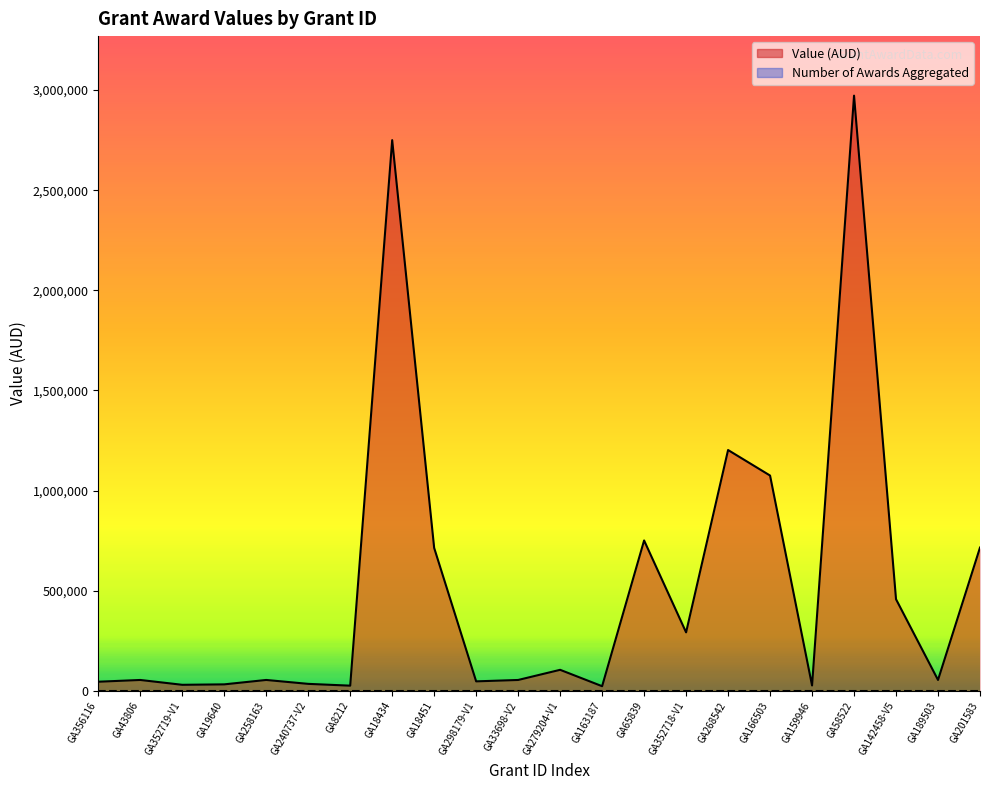

What is the difference between the second highest and minimum values?

2725889.7